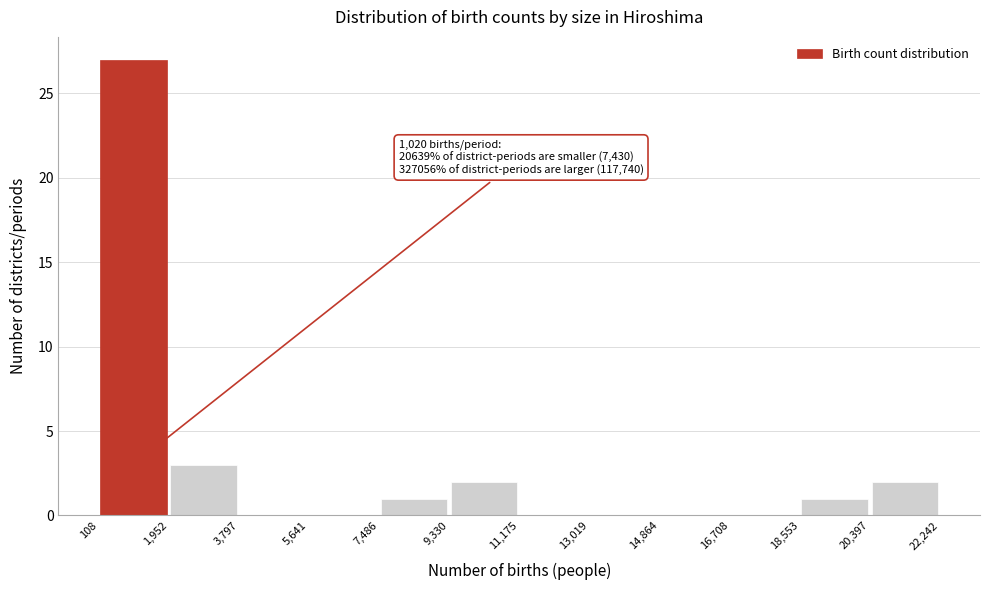

Over which range of the x-axis is the bar tallest?

108 to 1,952